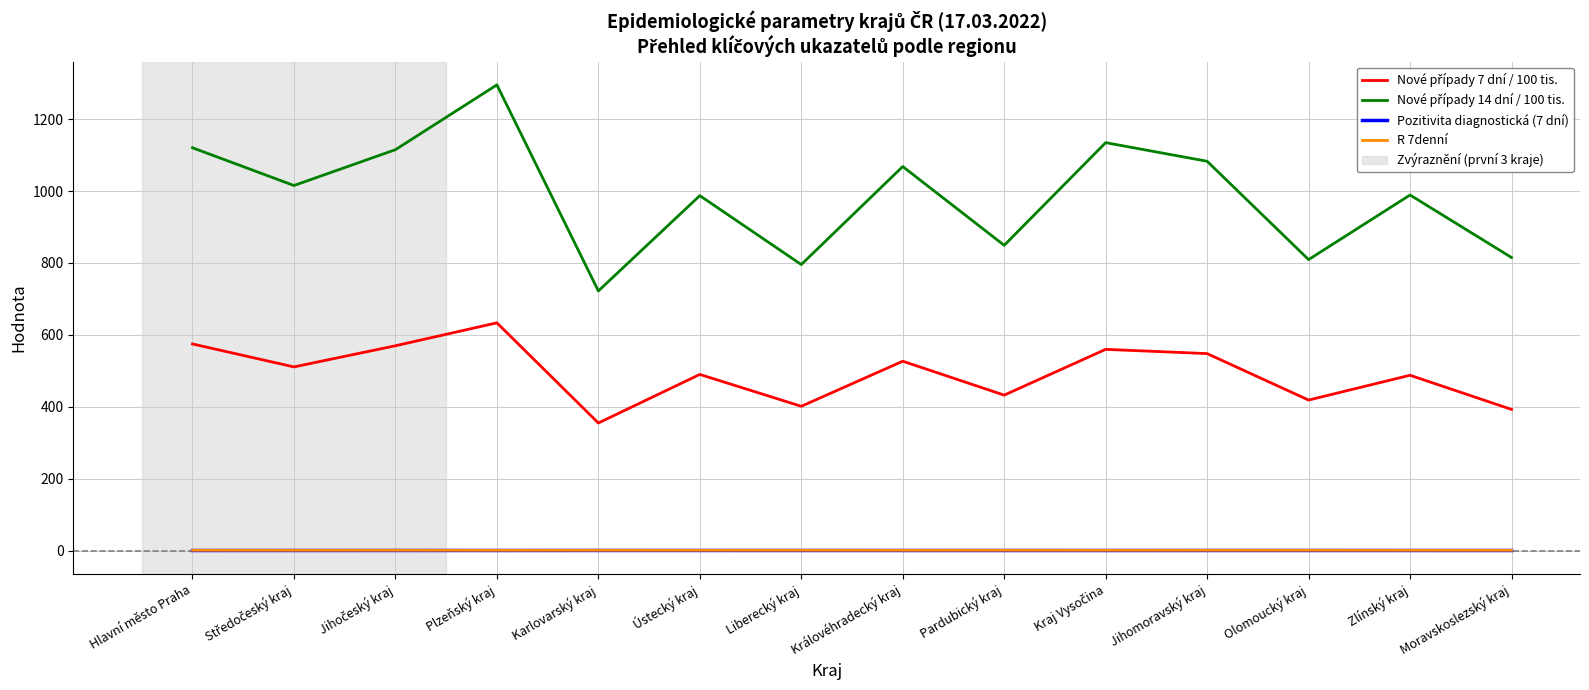

Is this an area chart (filled region under the line)?

No